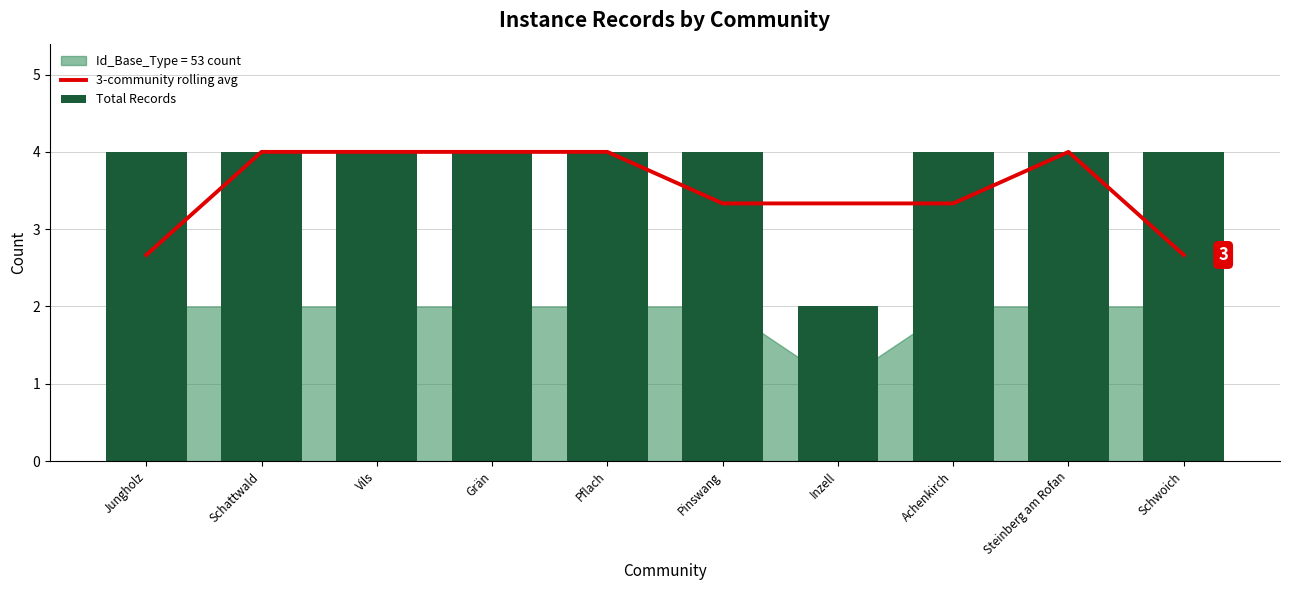

At how many categories does at least one series exceed 2?

10